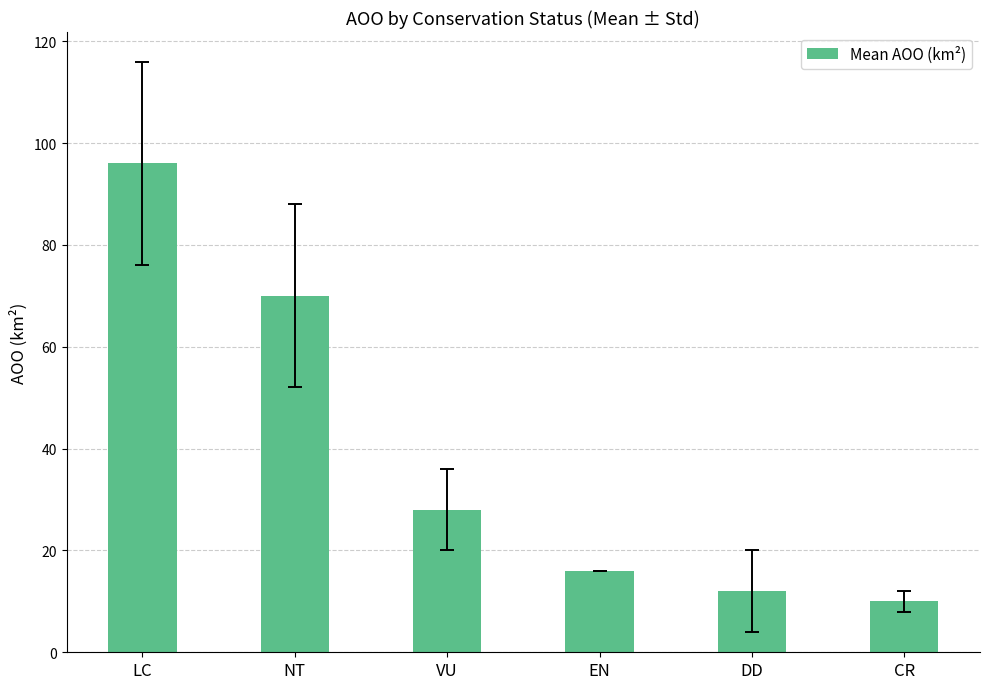

True or false: the data shows 16 at DD.

False